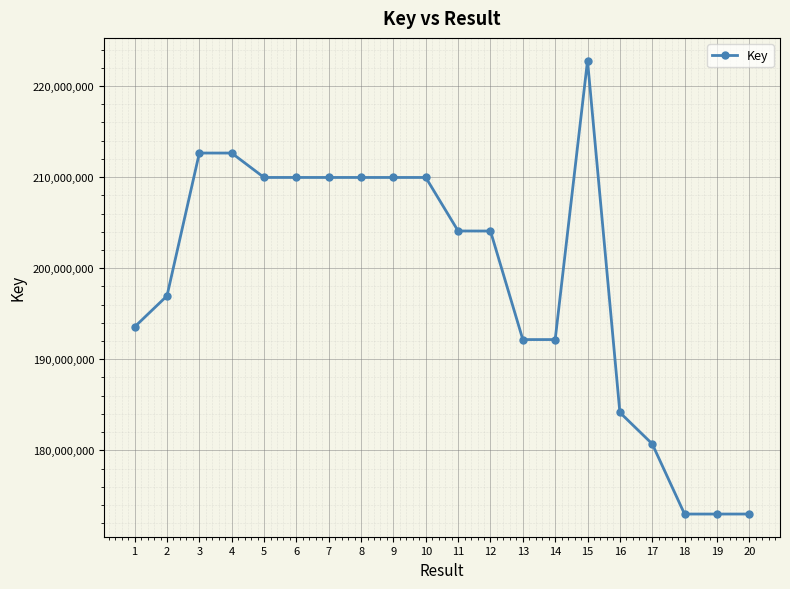

The chart shows a value of 56211156 at 5. True or false?

False